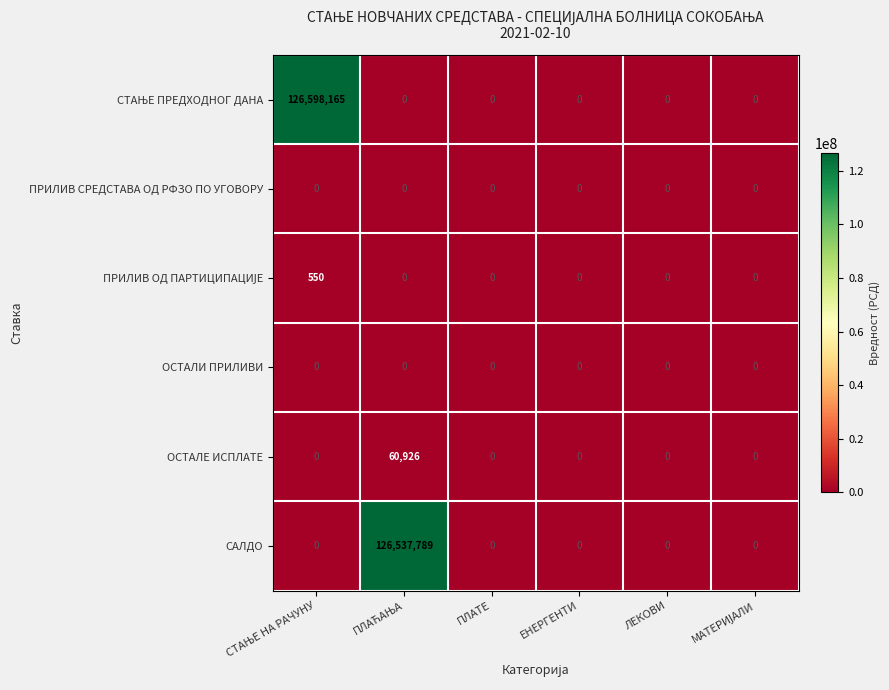

The value of САЛДО at ЕНЕРГЕНТИ is 0. True or false?

True